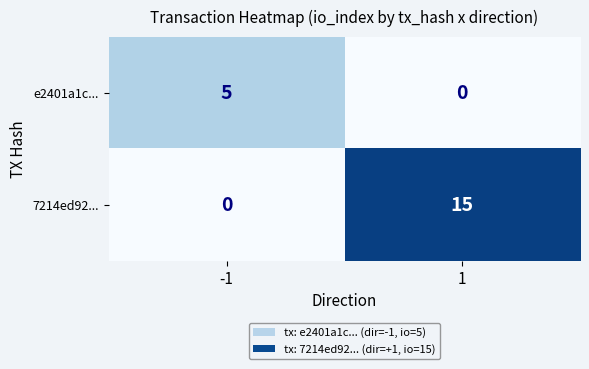

Reading left to right, what are all the values shown in this chart?

e2401a1c...: -1=5	1=0
7214ed92...: -1=0	1=15